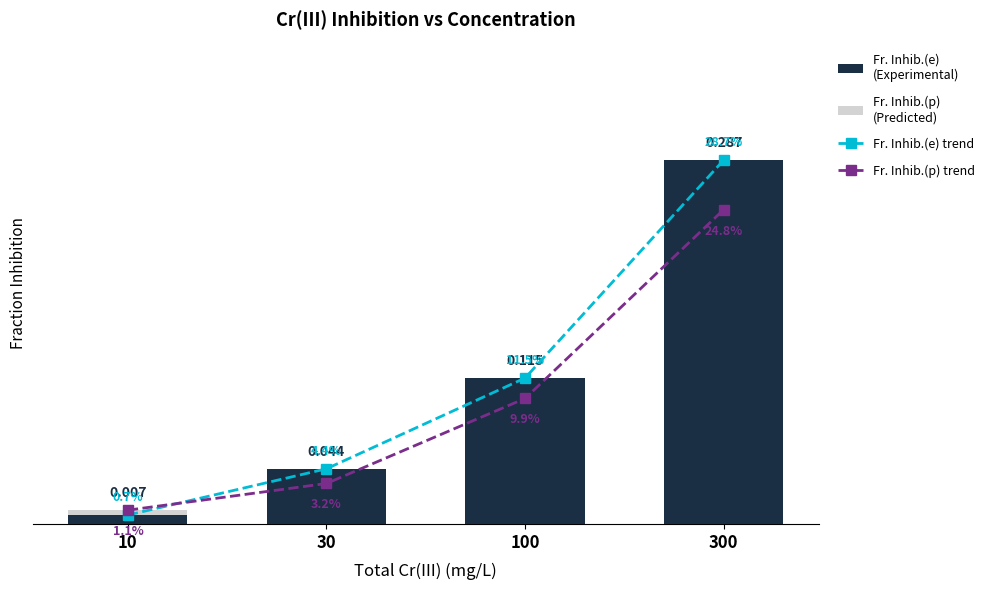

How many series are shown in this chart?

4